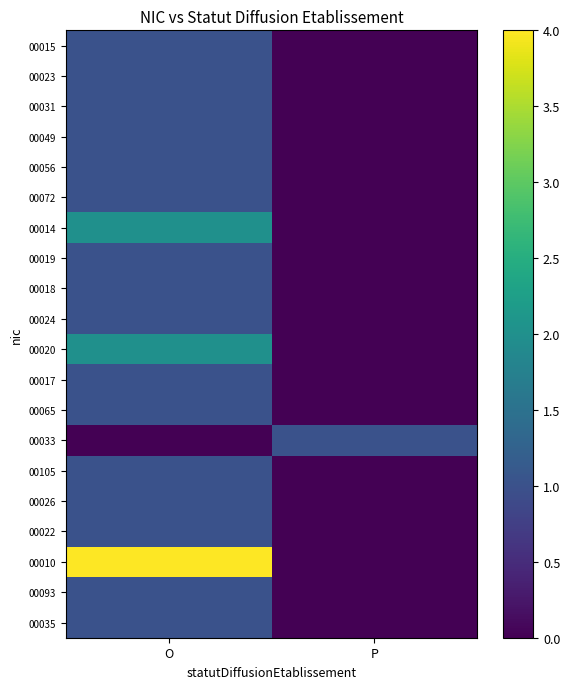

Reading right to left, what are all the values shown in this chart?

00015: P=0	O=1
00023: P=0	O=1
00031: P=0	O=1
00049: P=0	O=1
00056: P=0	O=1
00072: P=0	O=1
00014: P=0	O=2
00019: P=0	O=1
00018: P=0	O=1
00024: P=0	O=1
00020: P=0	O=2
00017: P=0	O=1
00065: P=0	O=1
00033: P=1	O=0
00105: P=0	O=1
00026: P=0	O=1
00022: P=0	O=1
00010: P=0	O=4
00093: P=0	O=1
00035: P=0	O=1